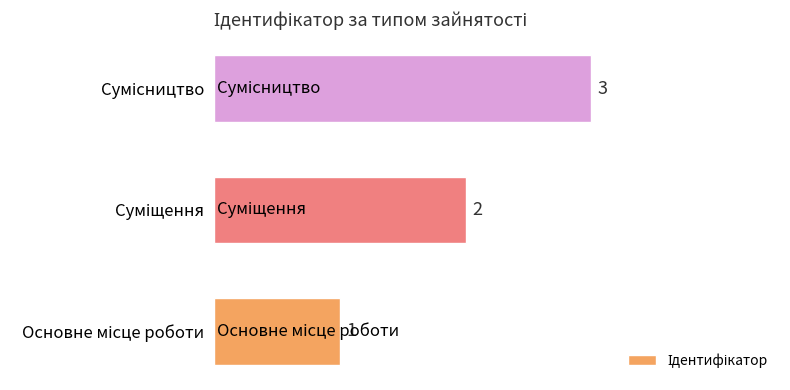

What is the greatest value displayed?

3